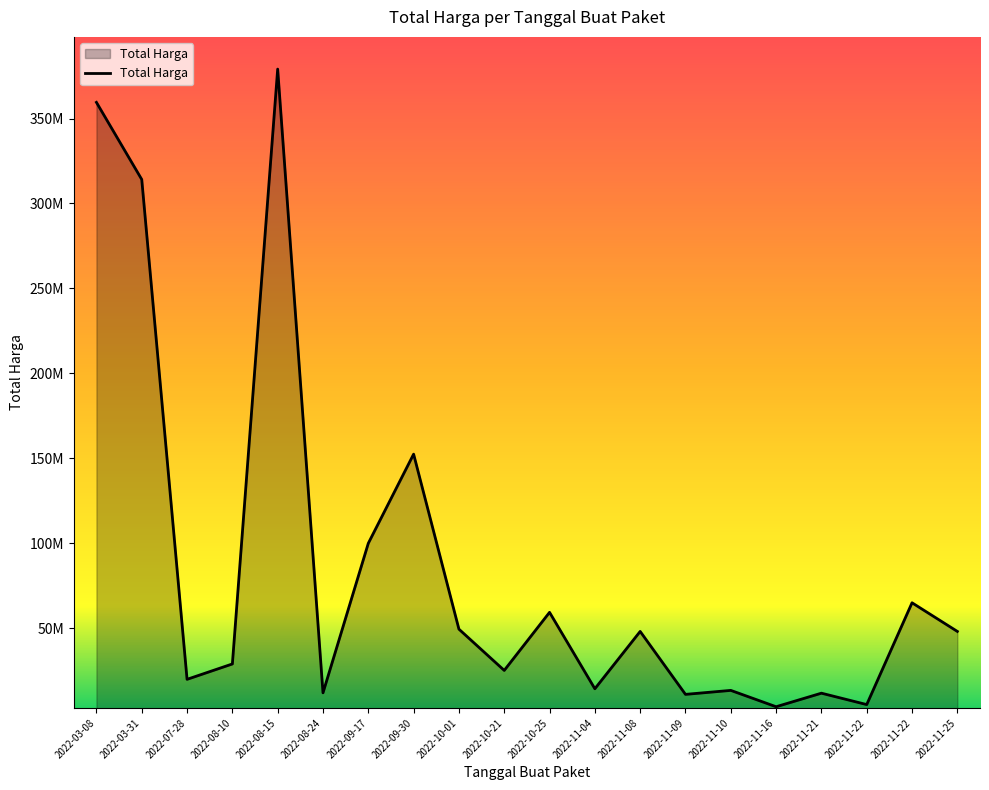

True or false: there are more than 0 points higher than both neighbors.

True